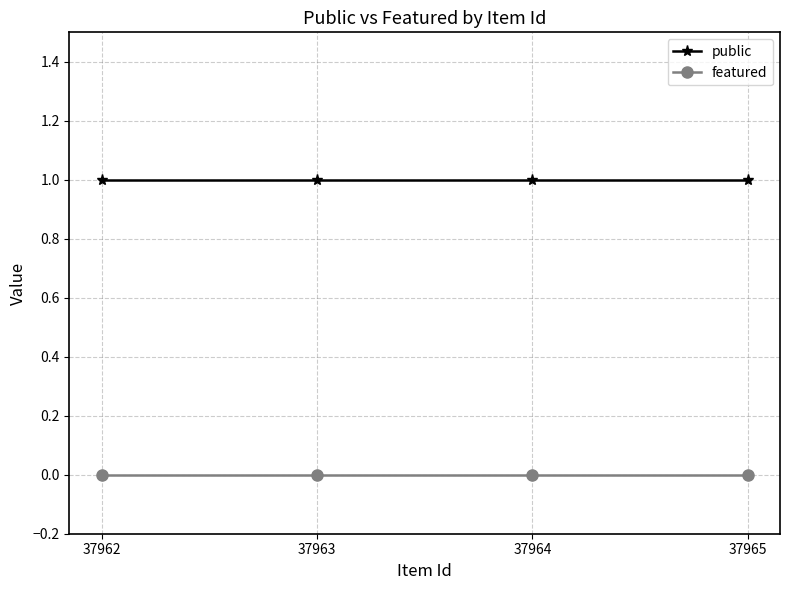

What is the total value across all series at 37963?

1